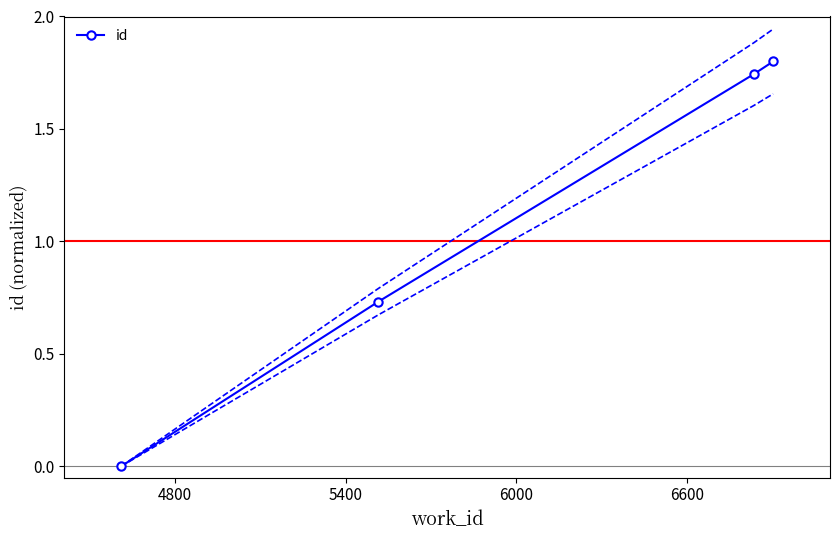

True or false: id has more than 2 points higher than both neighbors.

False